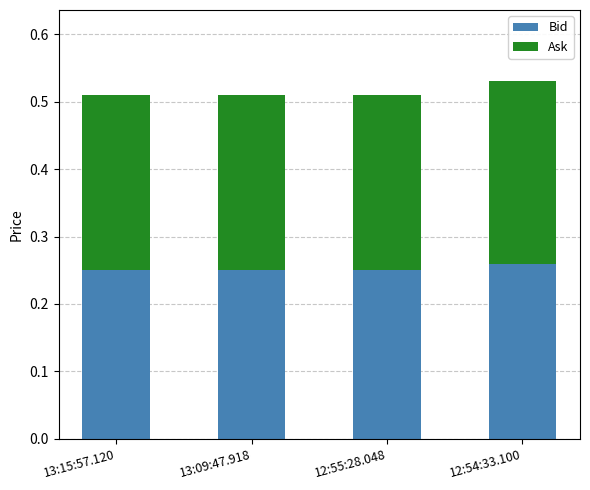

True or false: Bid has a value of 0.4 at 13:15:57.120.

False